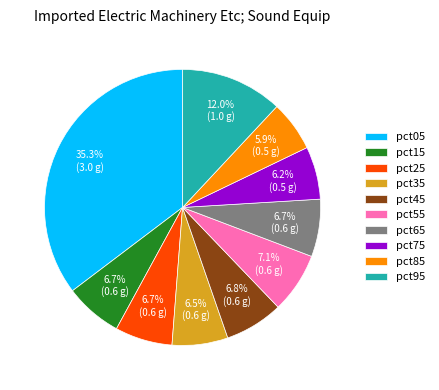

Is there any slice that represents more than half of the pie?

No